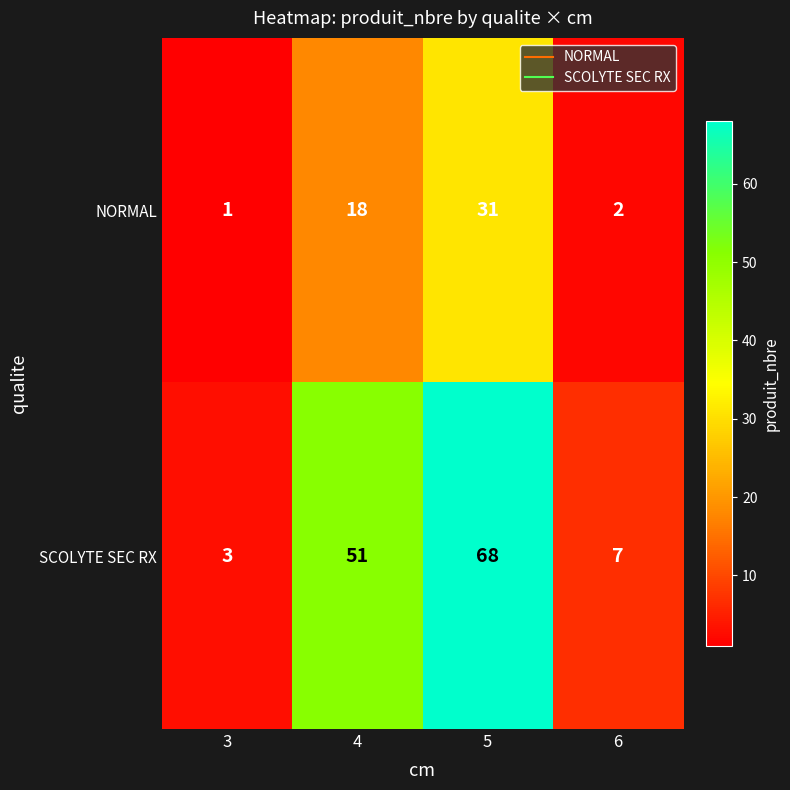

What is the smallest value displayed?

1